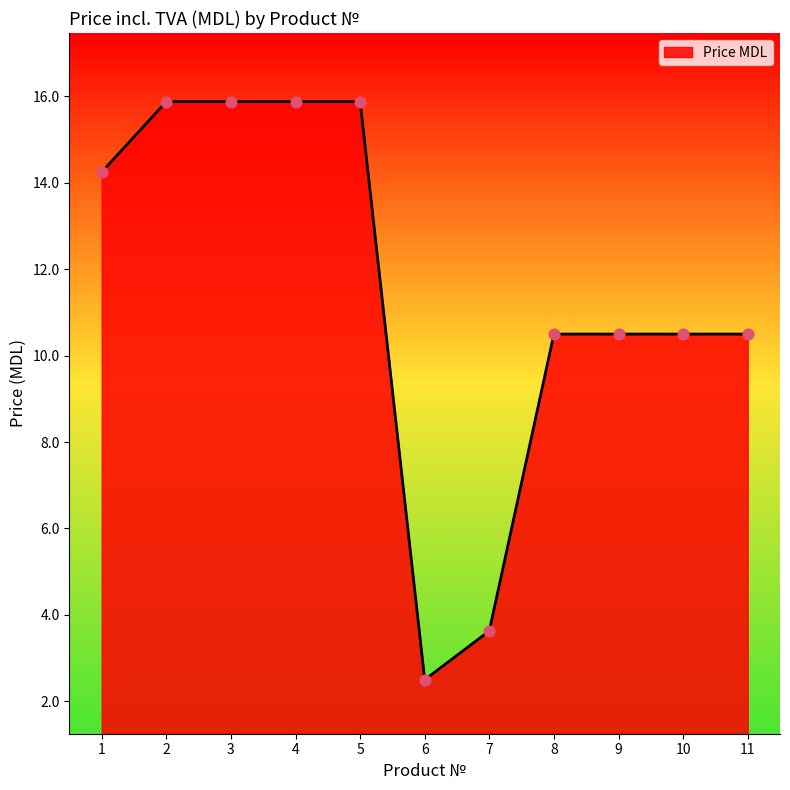

What is the ratio of the value at 10 to the value at 1?

0.7